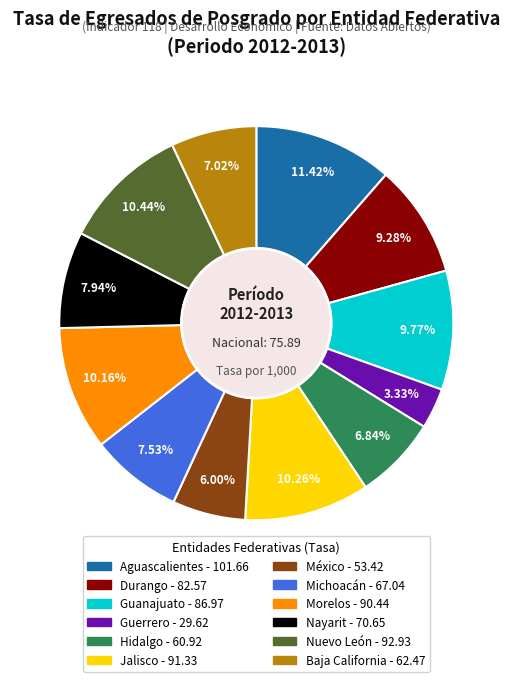

Which slice is the smallest?

Guerrero